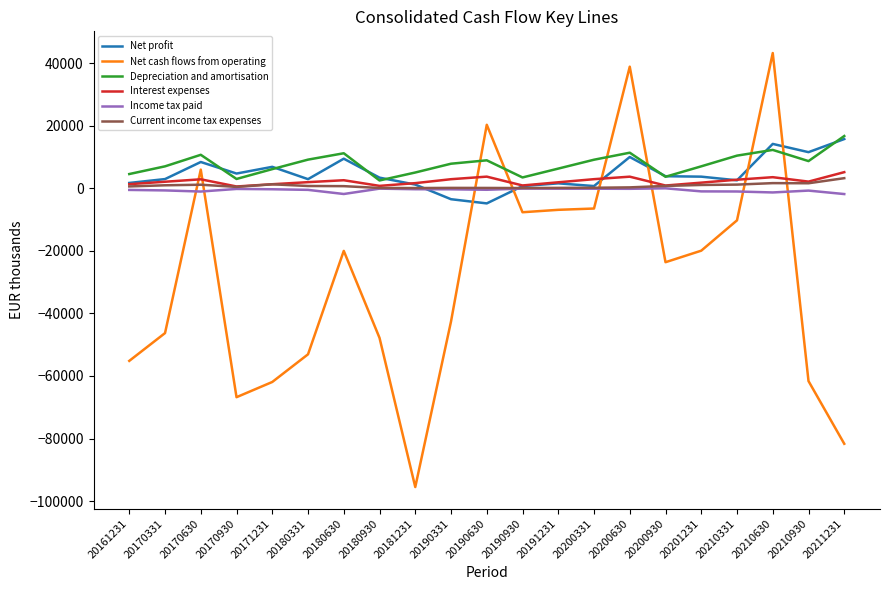

What is the smallest value displayed?

-95518